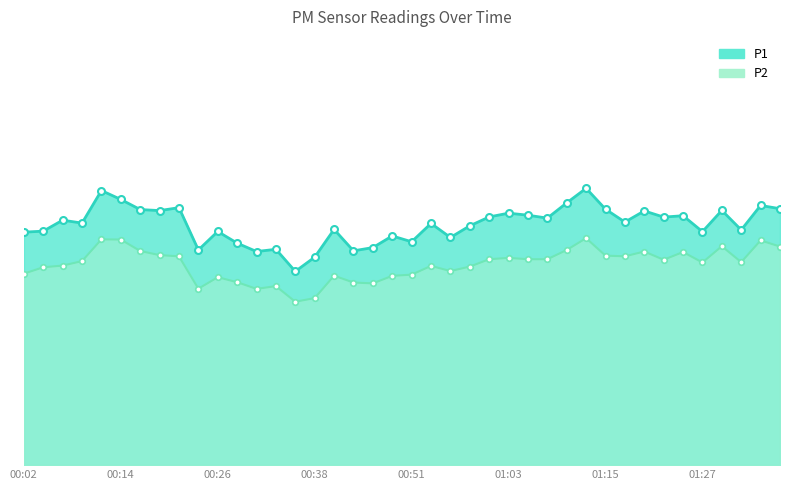

True or false: P1_line has a value of 53.4 at 19.

True